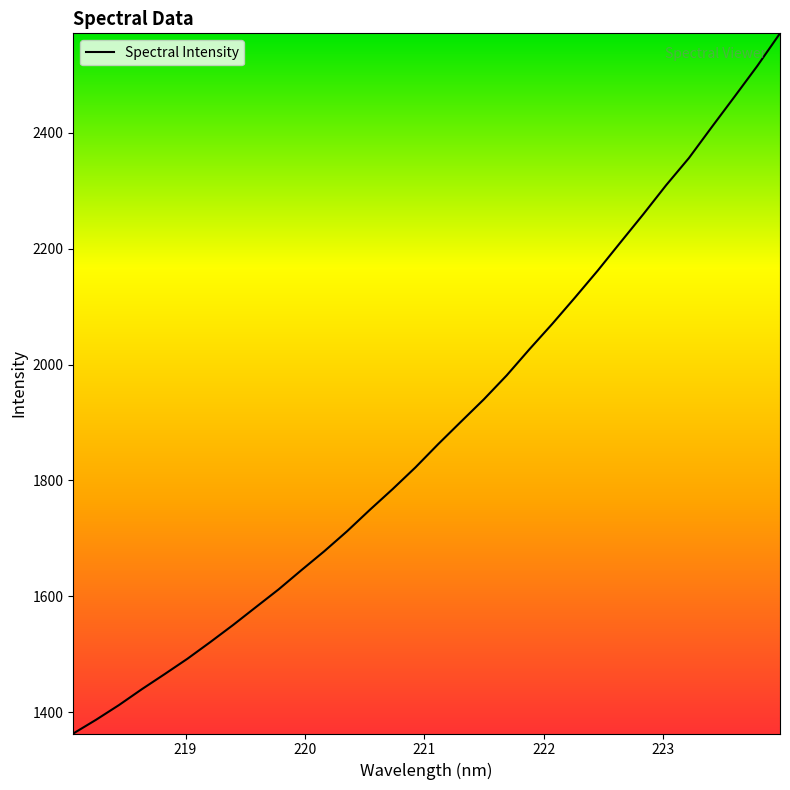

What is the smallest value displayed?

1363.5